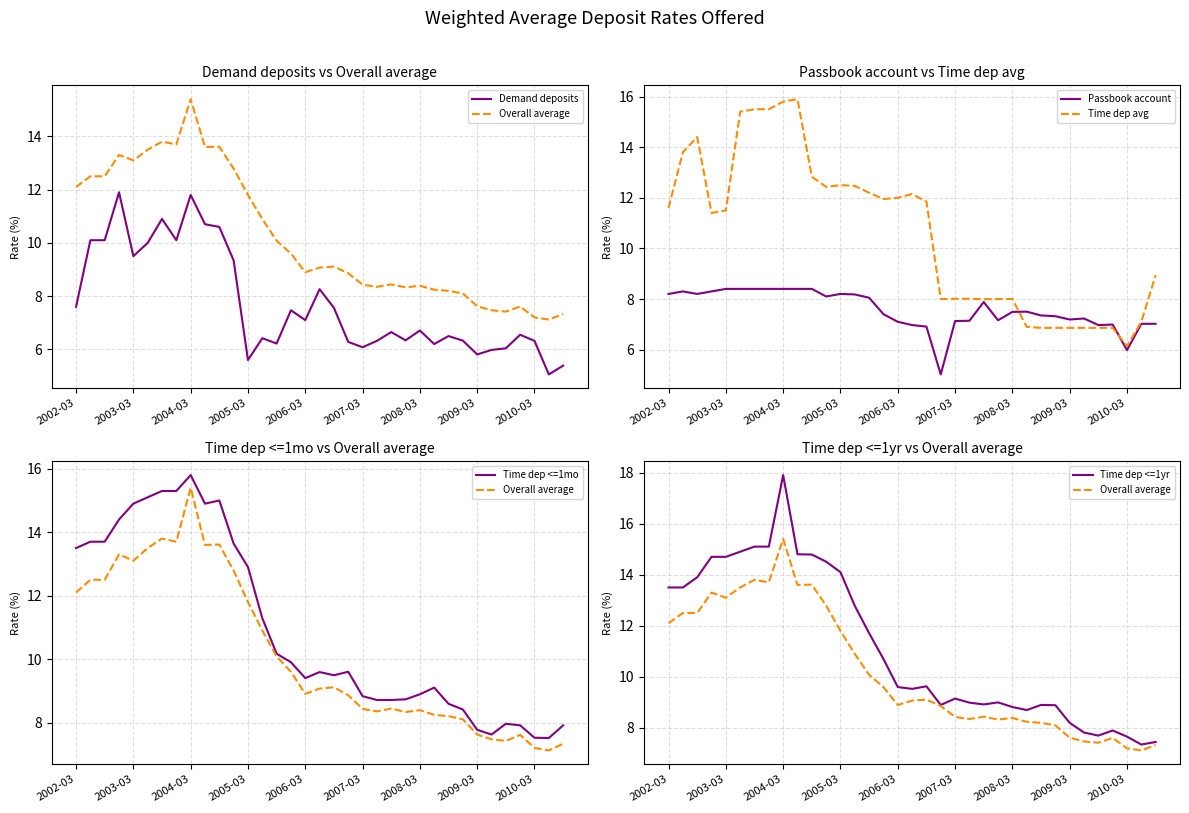

How many categories are shown in the chart?

35